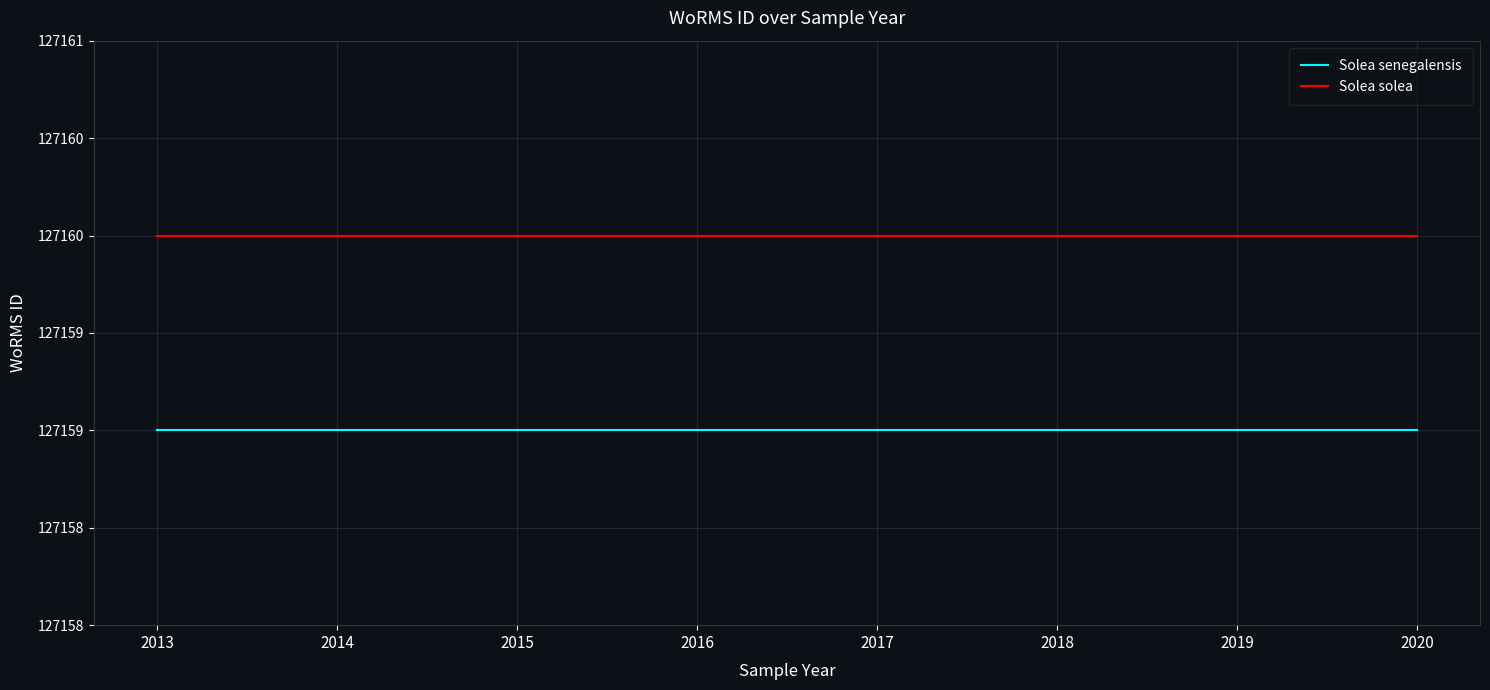

What is the minimum value for Solea solea?

127160